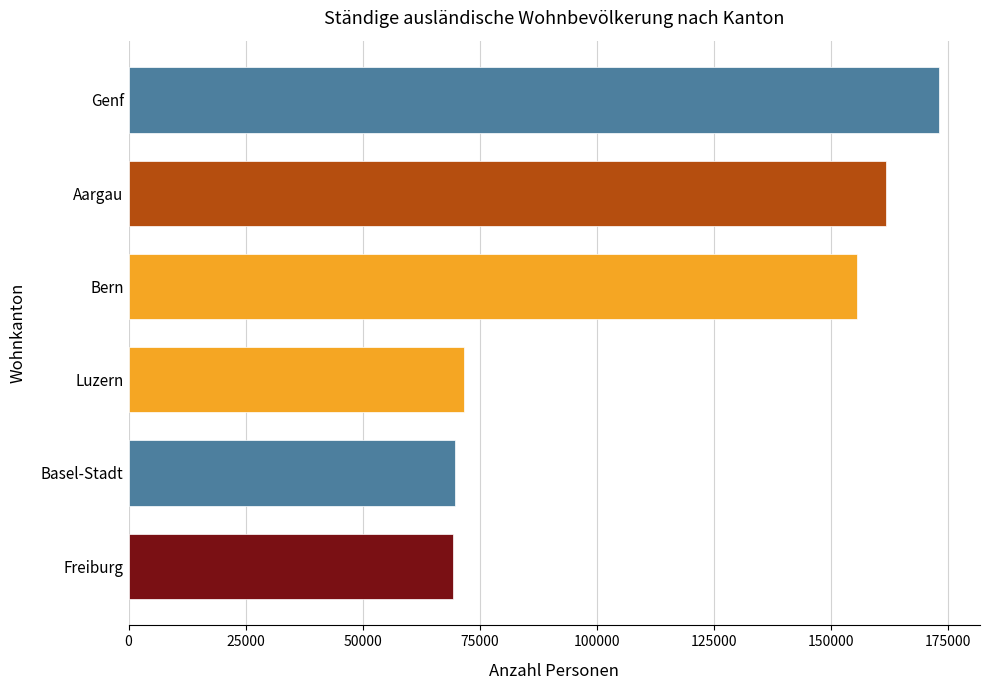

What is the ratio of the value at Genf to the value at Freiburg?

2.5